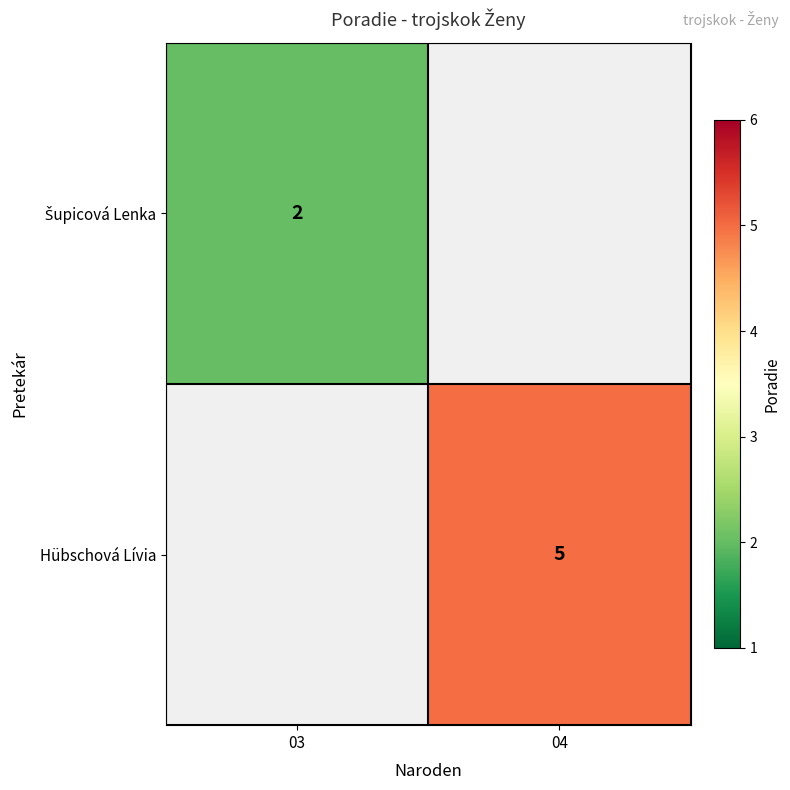

The Hübschová Lívia series shows 2 at 04. True or false?

False